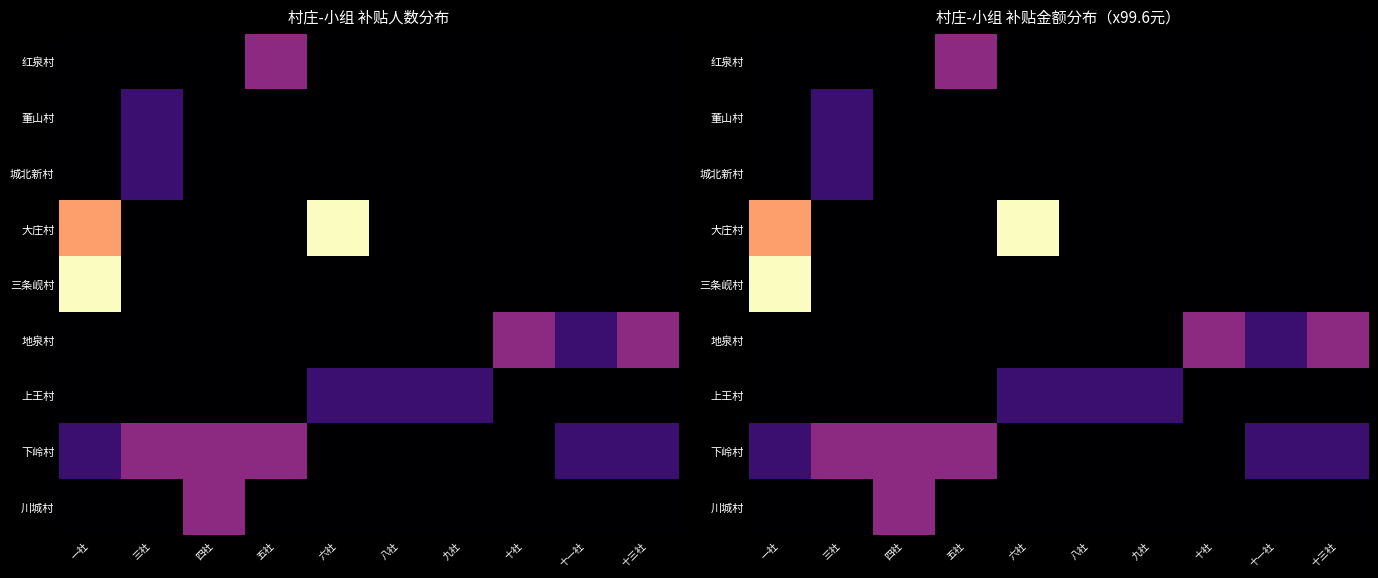

What is the spread (max minus min) of values at 八社?

99.6